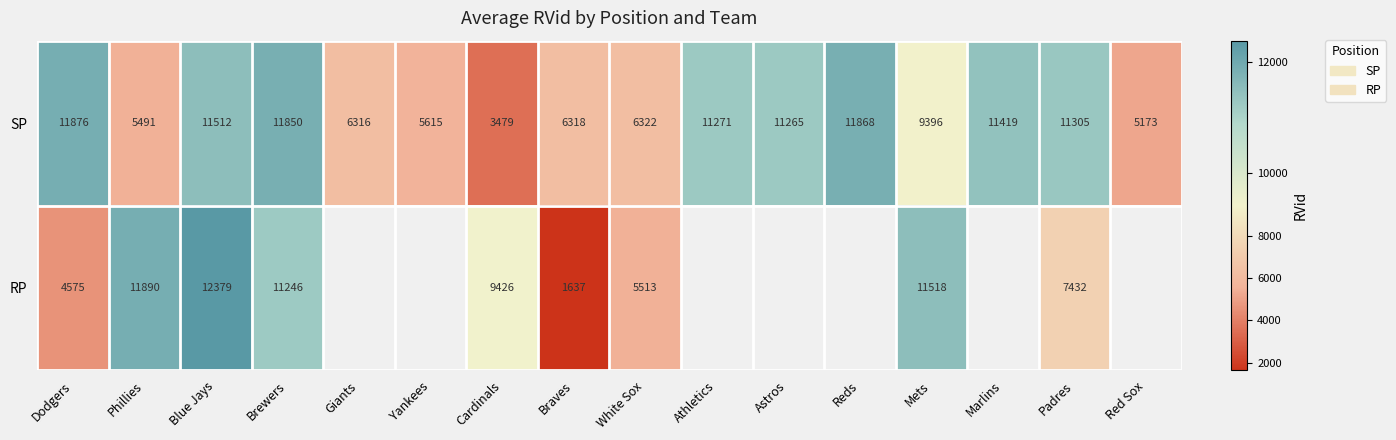

What is the total value across all series at Mets?

20914